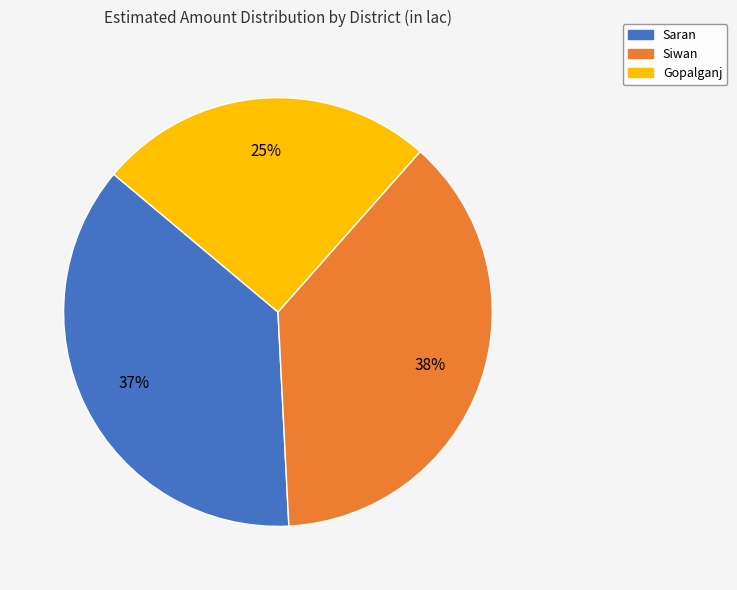

Count the number of slices in the pie.

3